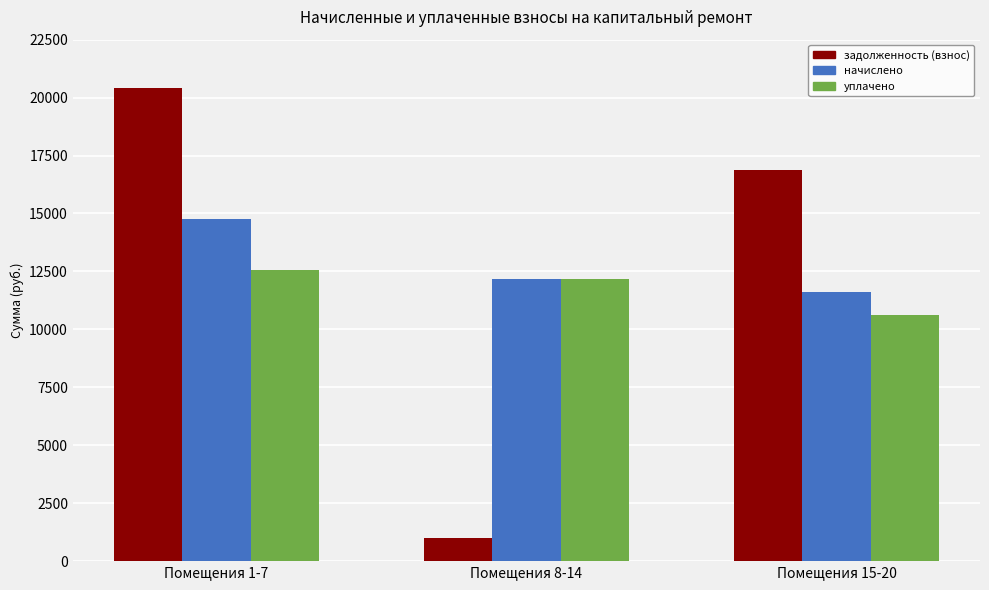

What are all the series names shown in the legend?

задолженность (взнос), начислено, уплачено